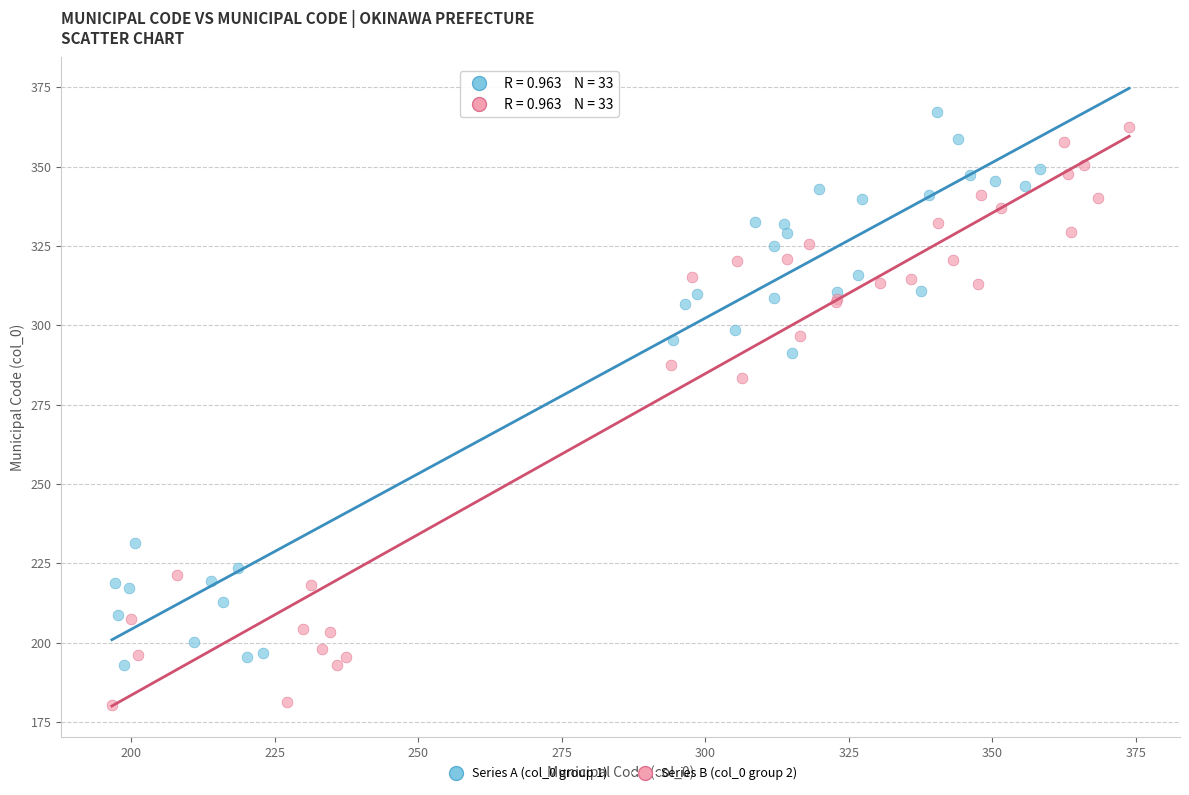

Which series contains the lowest Y value?

Series B (col_0 group 2)